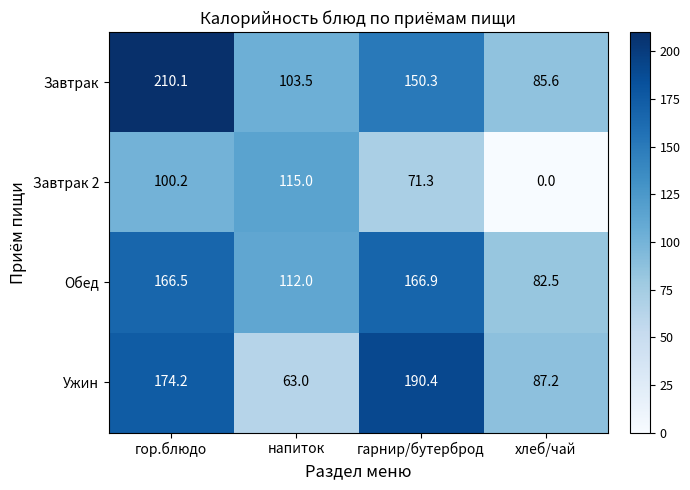

At which category is the sum across all series the highest?

гор.блюдо